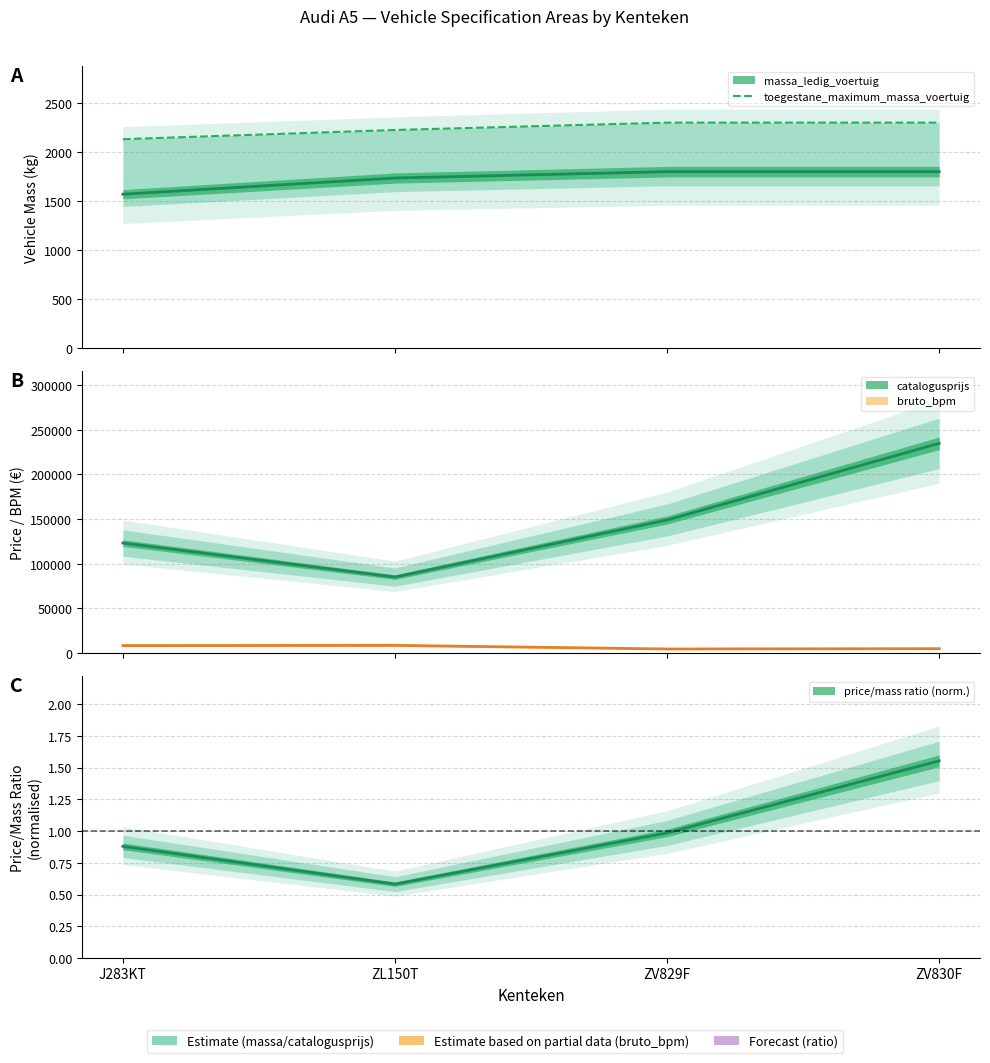

Does the chart display data point markers on the line(s)?

No